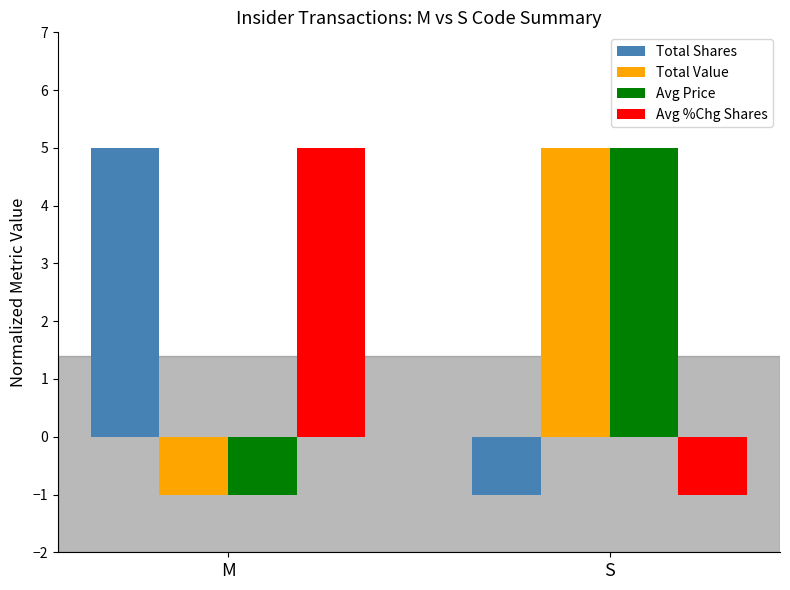

Rank the categories by Avg Price value from lowest to highest.

M, S